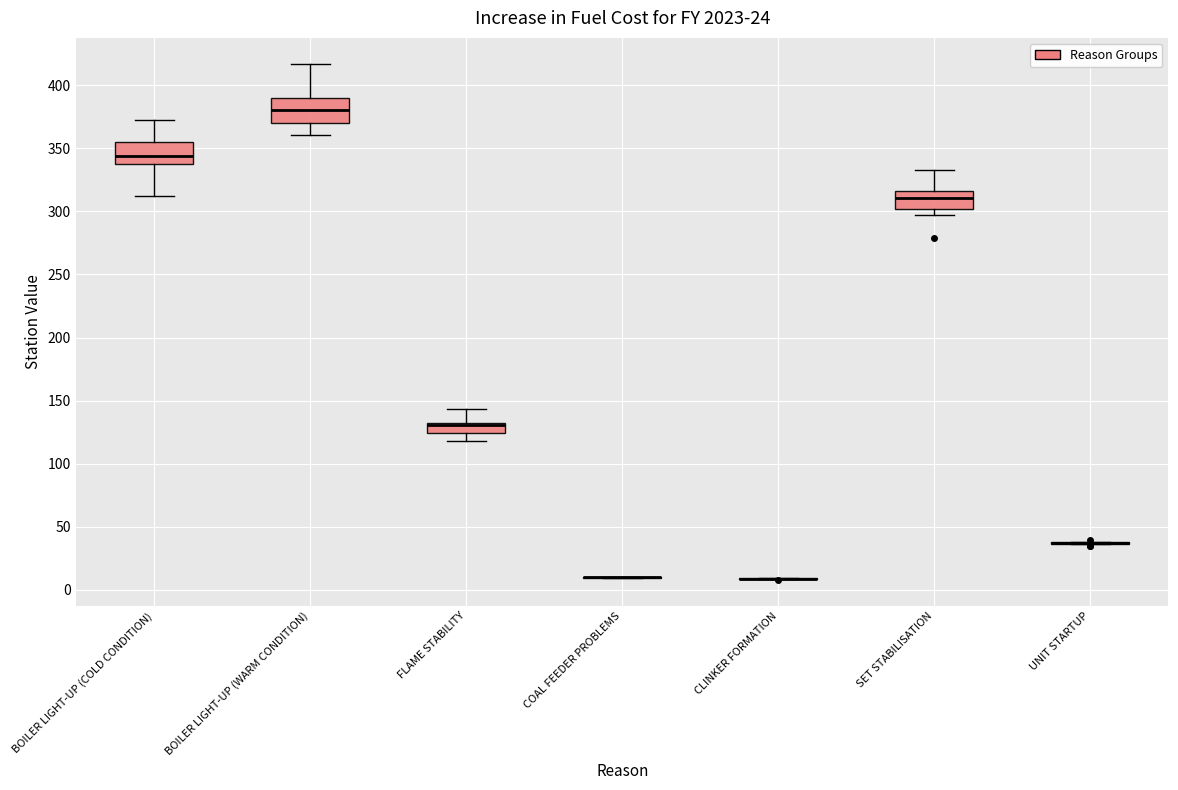

Where does the upper whisker of the box for SET STABILISATION end on the y-axis? The values are not printed on the chart, so give them approximately, as read against the axis.

335